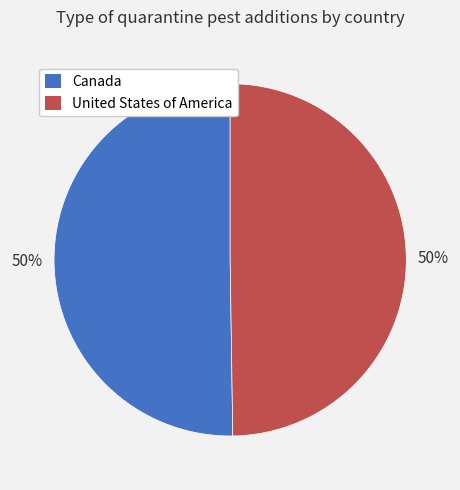

To the nearest percent, what is the average slice percentage?

50%